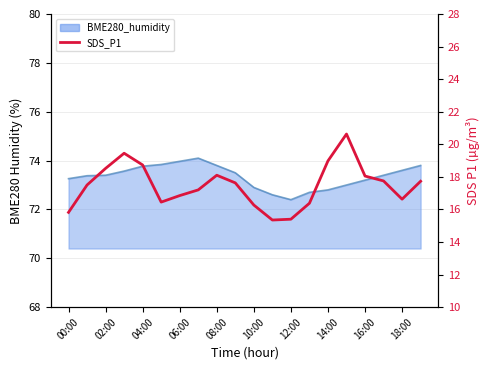

True or false: the data shows 15.8 at 00:00.

True